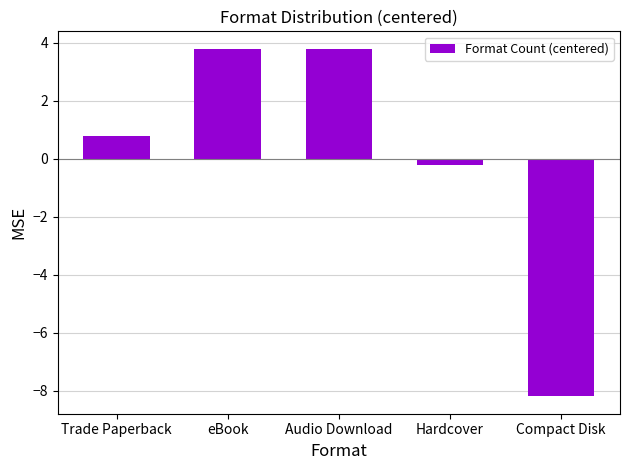

What is the sum of the values at Trade Paperback and Hardcover?

0.6